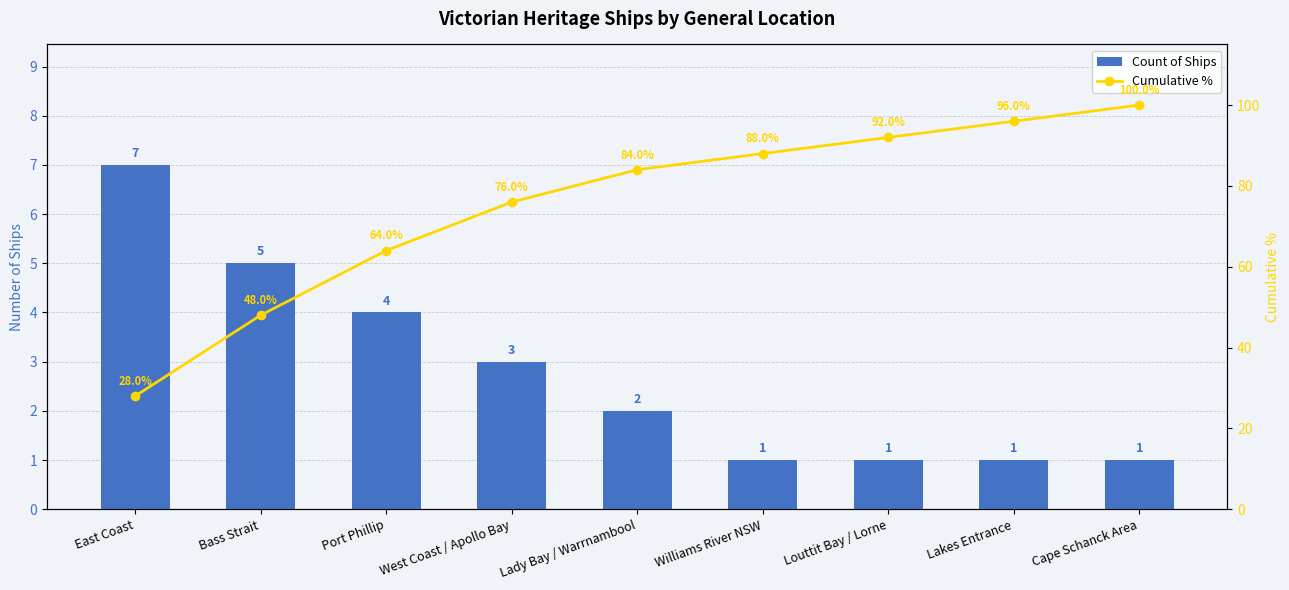

What is the difference between the Cumulative % values at Cape Schanck Area and Williams River NSW?

12.0